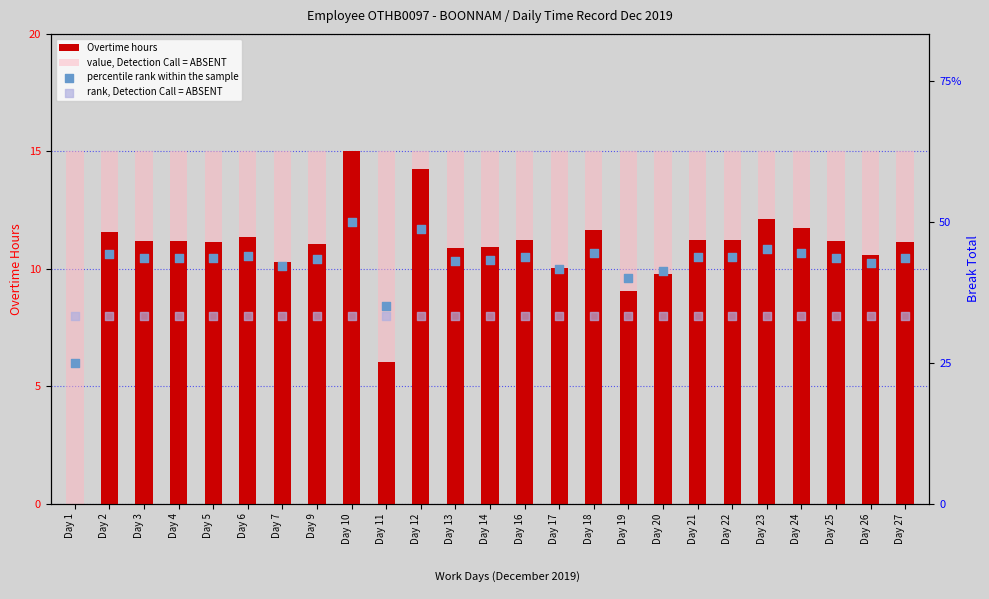

Which series has the largest total across all categories?

percentile rank within the sample